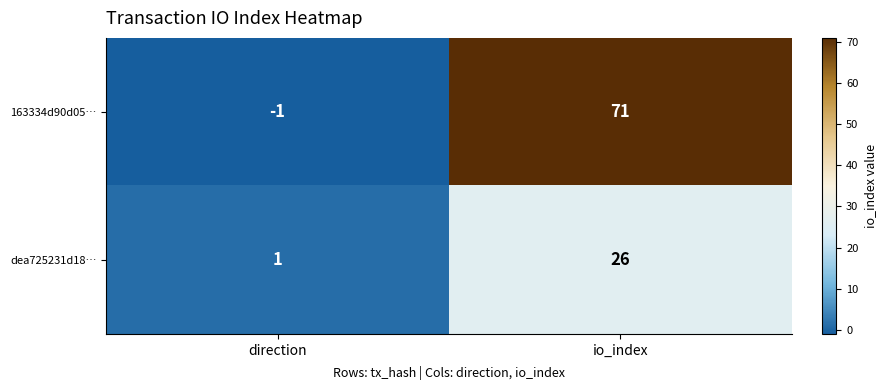

Between direction and io_index, which series saw the biggest shift?

163334d90d05…